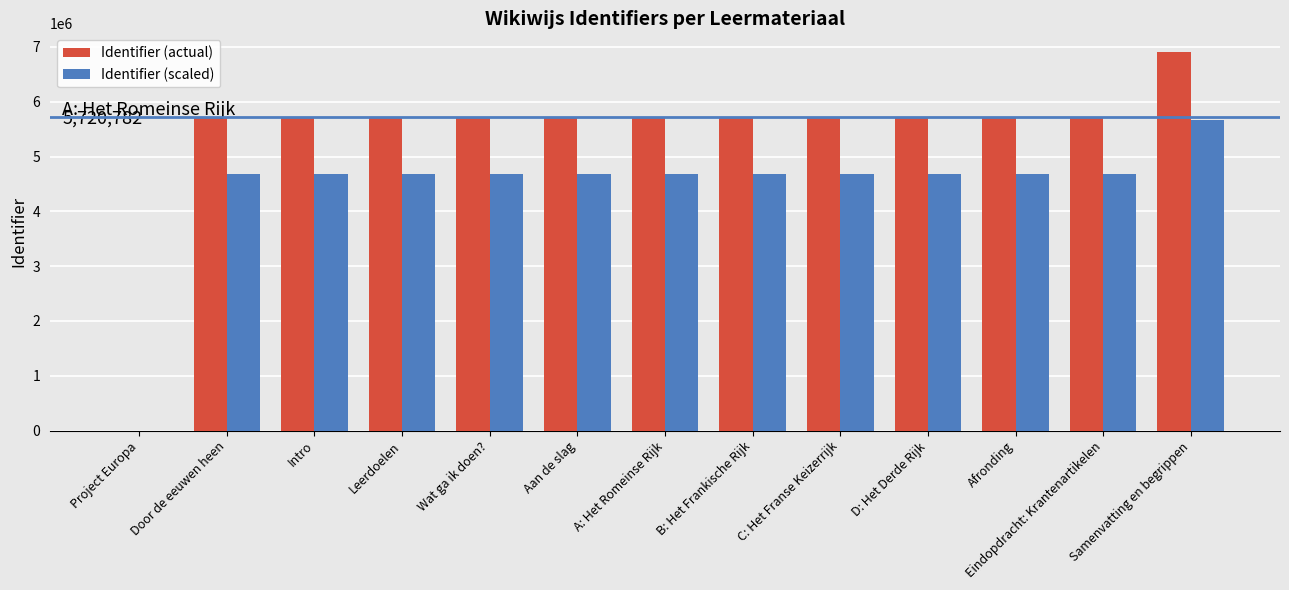

What is the sum of the Identifier (scaled) values at Aan de slag and Afronding?

9382092